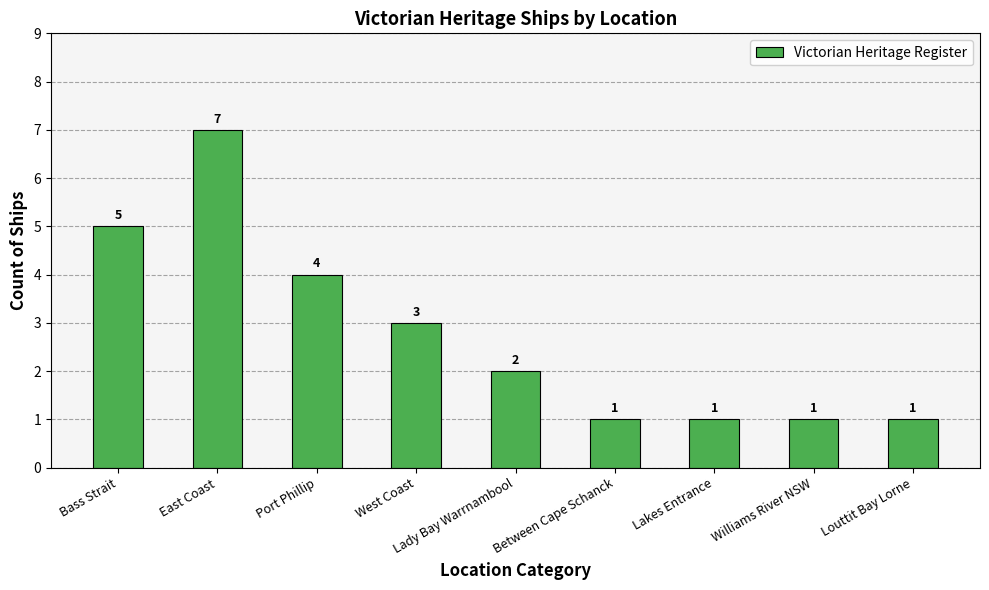

What is the greatest value displayed?

7